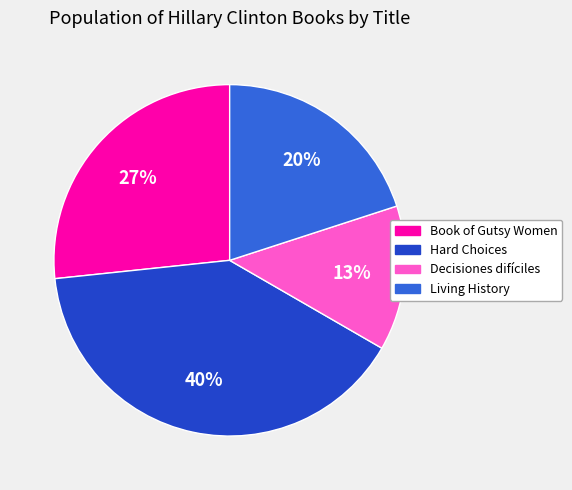

Which category has the biggest portion of the pie?

Hard Choices